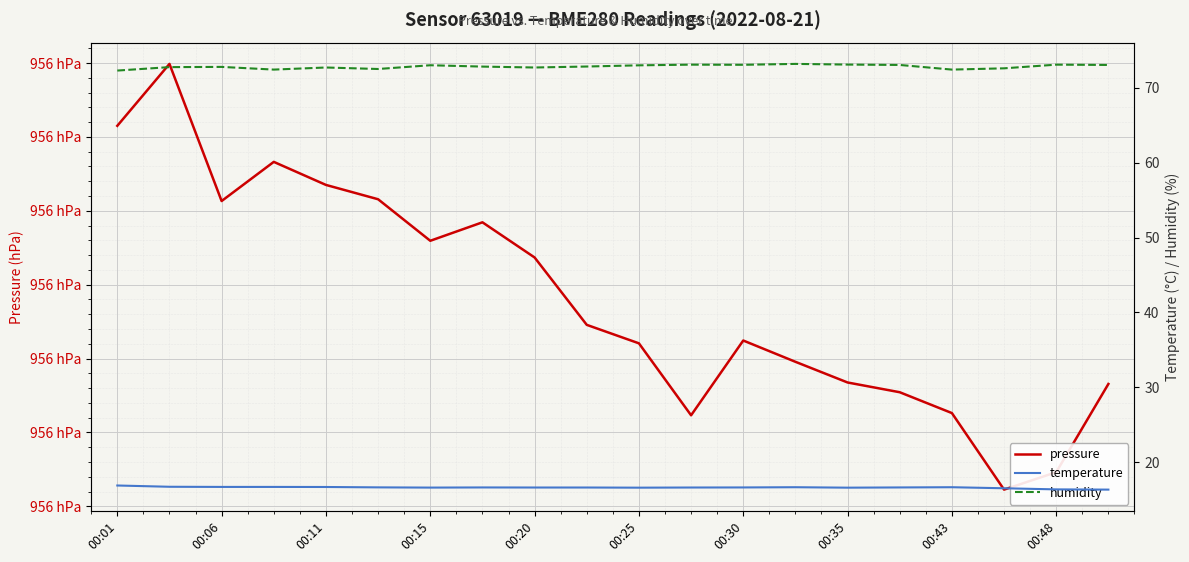

What are all the series names shown in the legend?

pressure, temperature, humidity